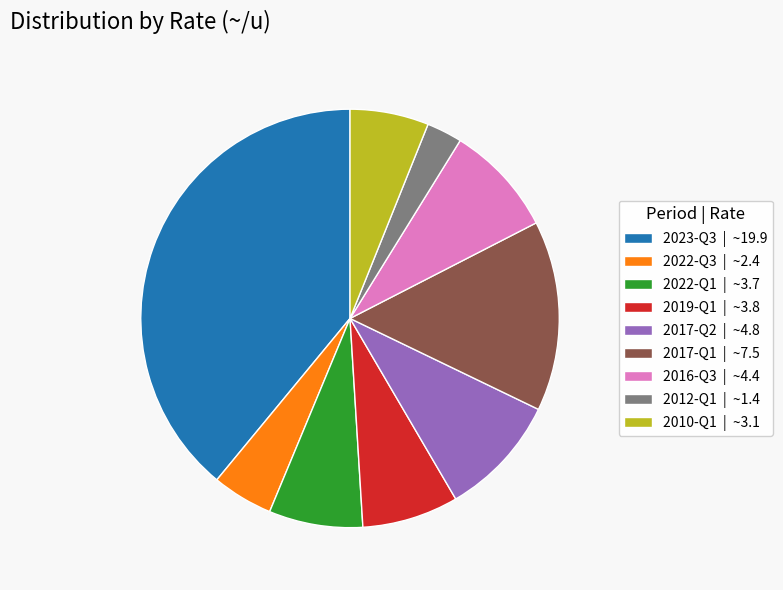

Which category has the biggest portion of the pie?

2023-Q3 | ~19.9